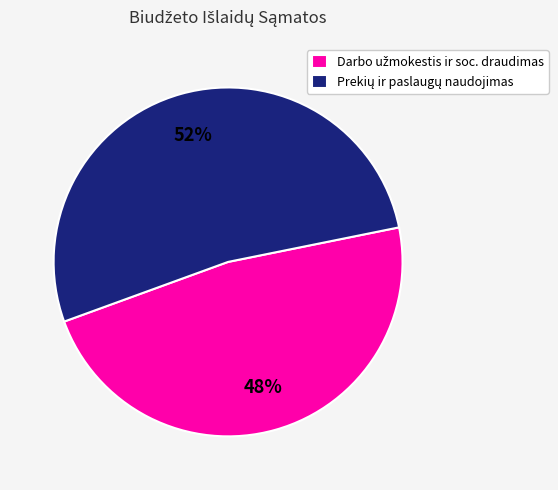

Is there a majority slice in this chart?

Yes